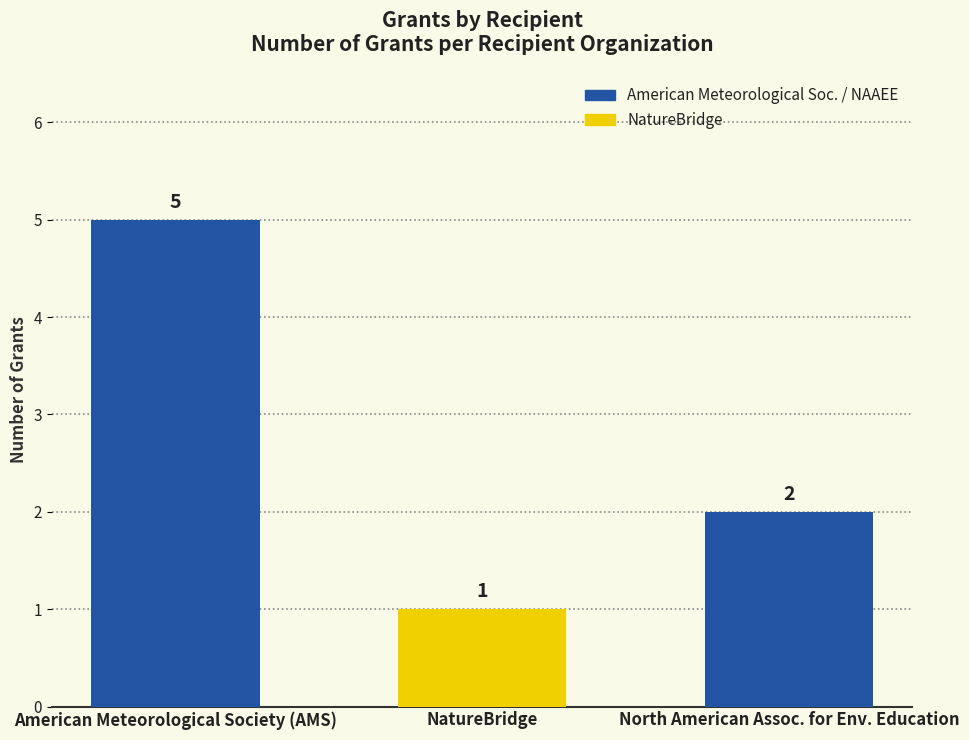

Does the chart contain any negative values?

No